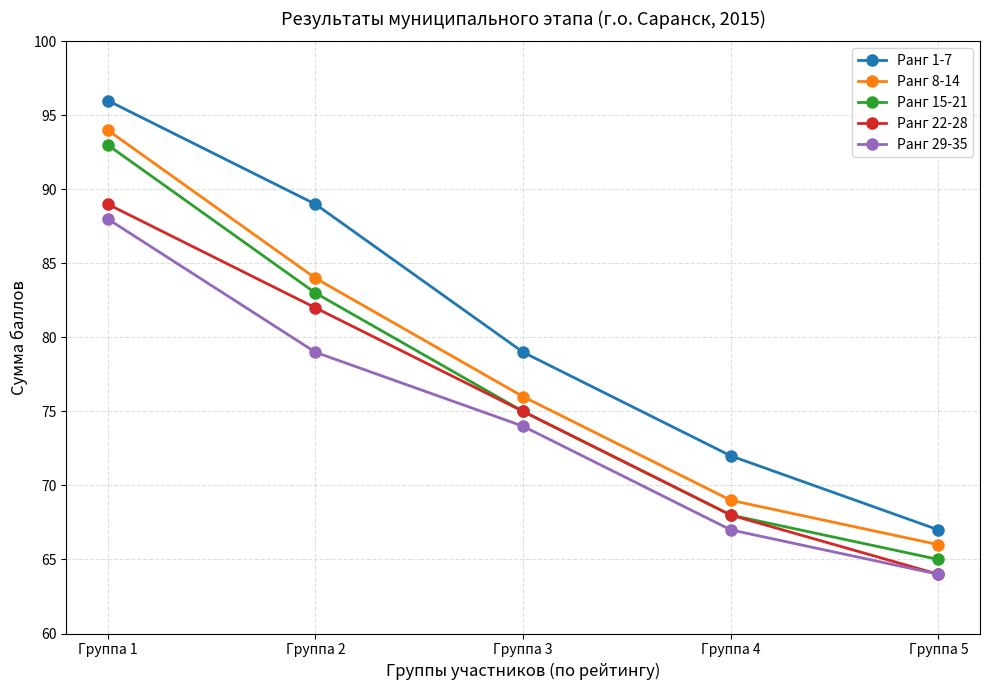

True or false: Ранг 15-21 and Ранг 1-7 intersect in this chart.

False